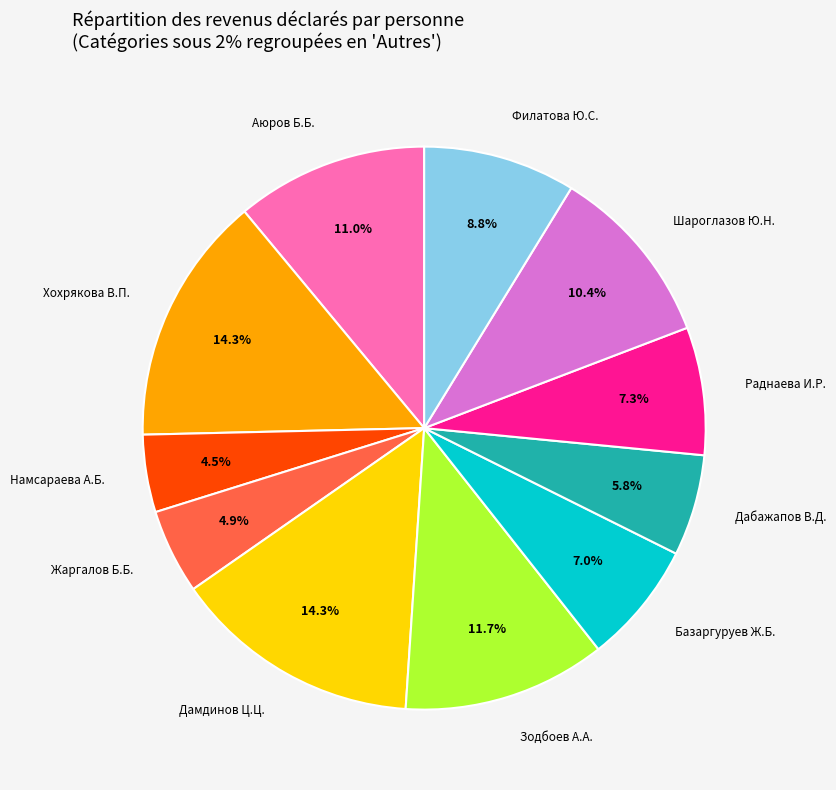

Is there a majority slice in this chart?

No